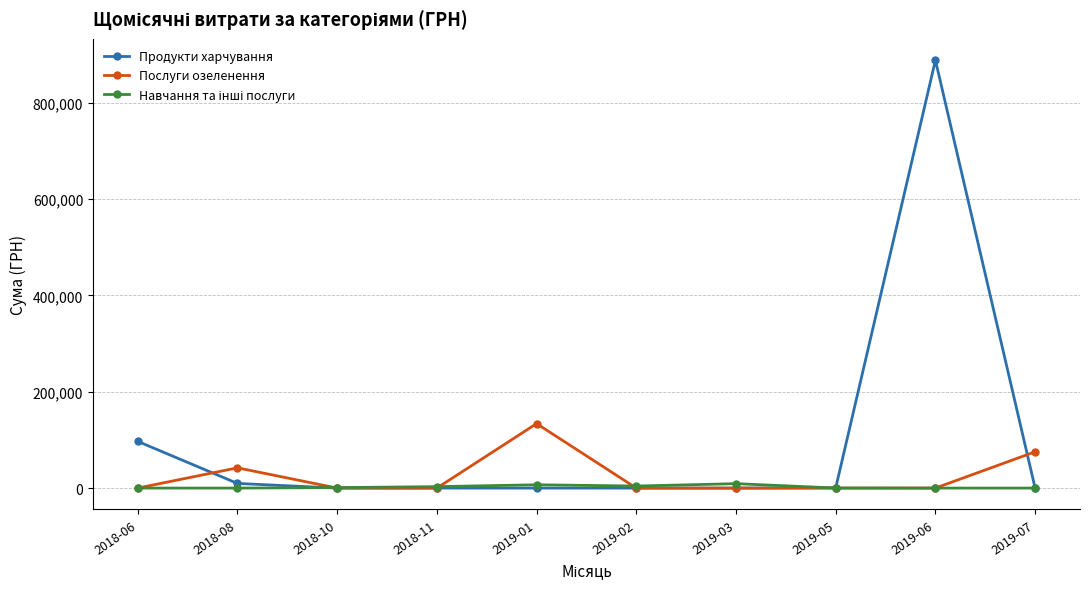

True or false: Послуги озеленення has more than 1 points higher than both neighbors.

True